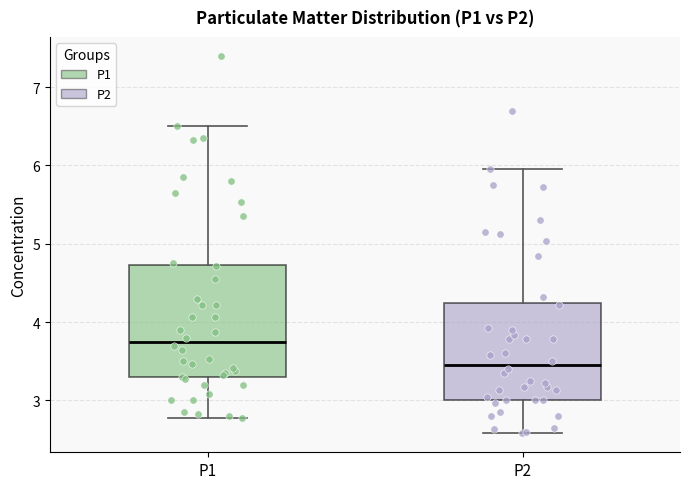

Where is the upper edge of the box for P1 on the y-axis? The values are not printed on the chart, so give them approximately, as read against the axis.

4.7